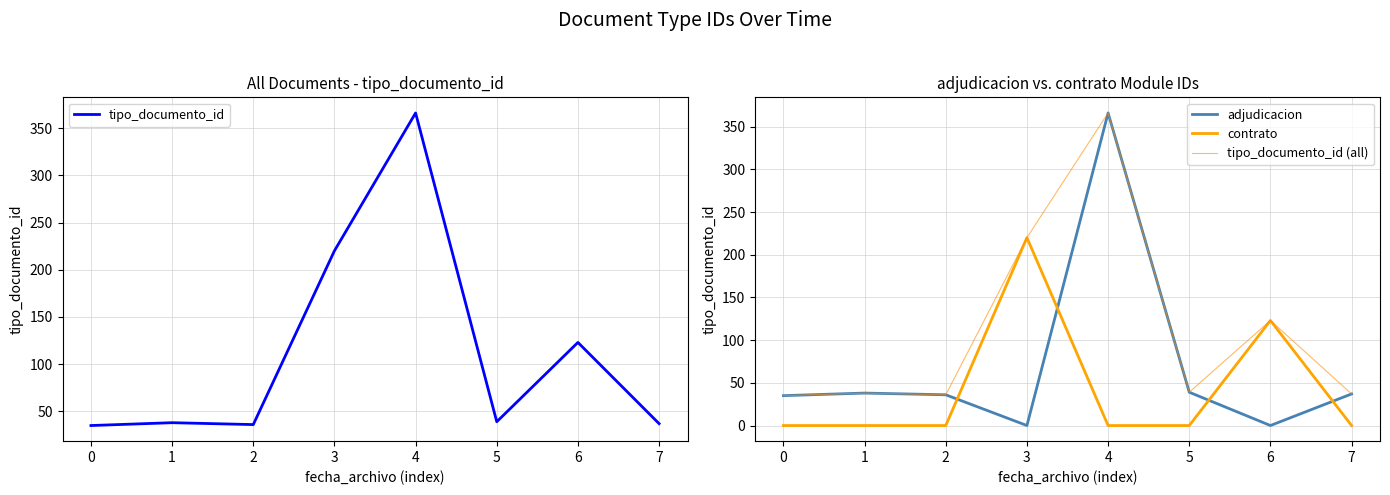

At how many categories does at least one series exceed 182?

2